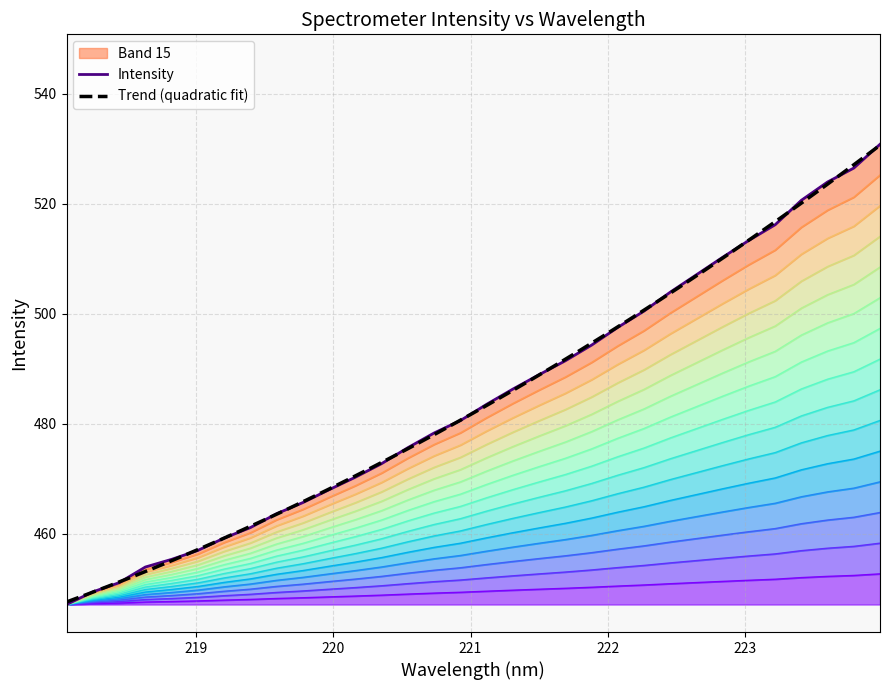

What is the smallest value displayed?

447.1